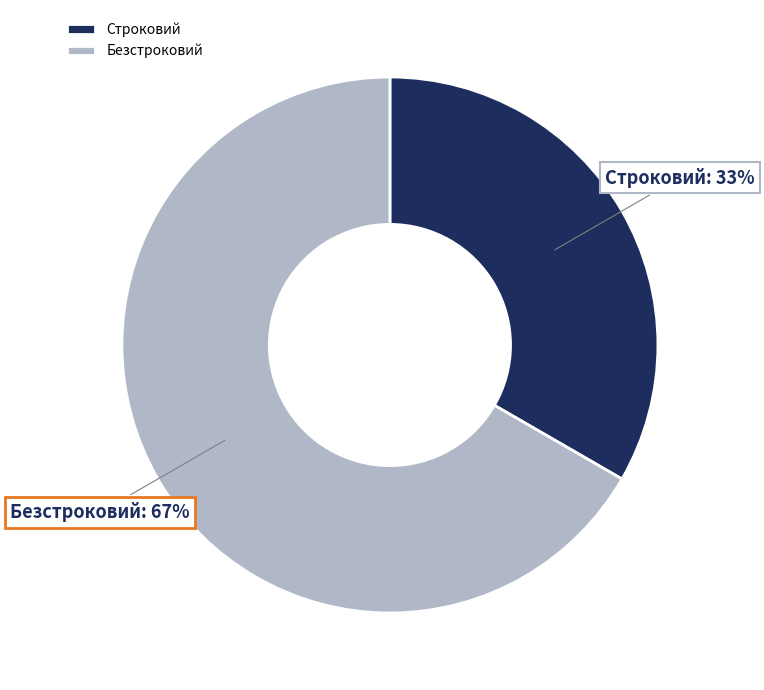

What percentage is the Строковий slice, to the nearest percent?

33%